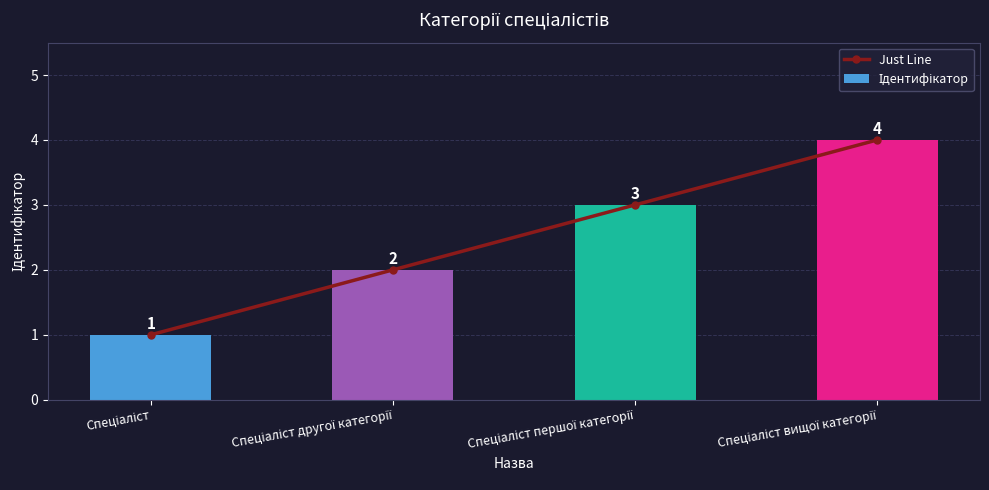

Reading left to right, what are all the values shown in this chart?

Just Line: 1	2	3	4
Ідентифікатор: 1	2	3	4